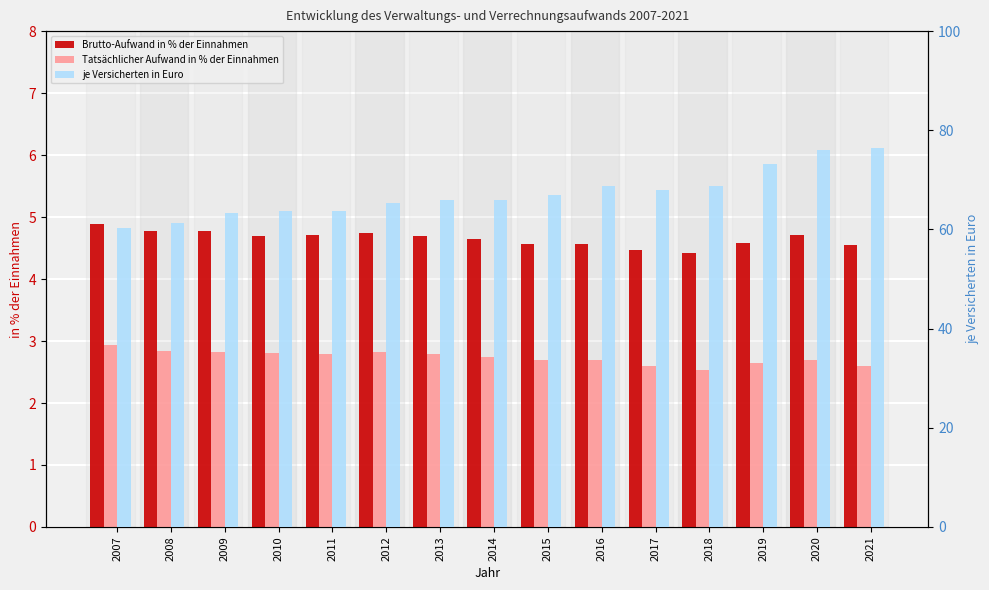

Reading left to right, extract all data points from this chart.

Brutto-Aufwand in % der Einnahmen: 2007=4.9	2008=4.8	2009=4.8	2010=4.7	2011=4.7	2012=4.7	2013=4.7	2014=4.7	2015=4.6	2016=4.6	2017=4.5	2018=4.4	2019=4.6	2020=4.7	2021=4.5
Tatsächlicher Aufwand in % der Einnahmen: 2007=2.9	2008=2.8	2009=2.8	2010=2.8	2011=2.8	2012=2.8	2013=2.8	2014=2.7	2015=2.7	2016=2.7	2017=2.6	2018=2.5	2019=2.6	2020=2.7	2021=2.6
je Versicherten in Euro: 2007=60.2	2008=61.3	2009=63.2	2010=63.7	2011=63.7	2012=65.3	2013=65.9	2014=66.0	2015=66.9	2016=68.8	2017=68.0	2018=68.7	2019=73.2	2020=76.0	2021=76.4